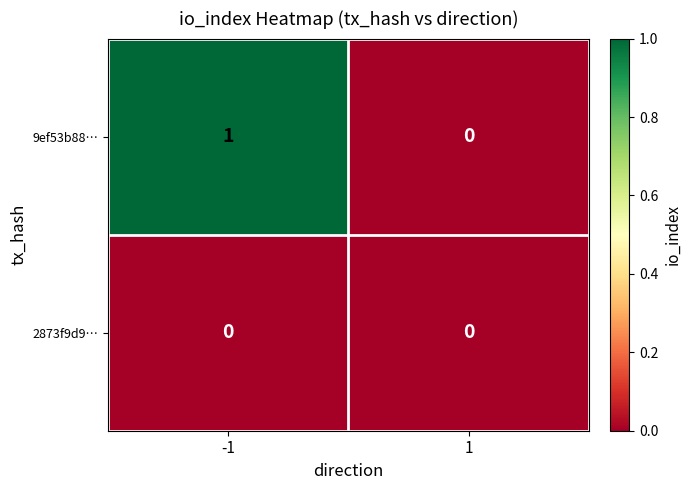

At -1, list the series in order from smallest to largest.

2873f9d9…, 9ef53b88…